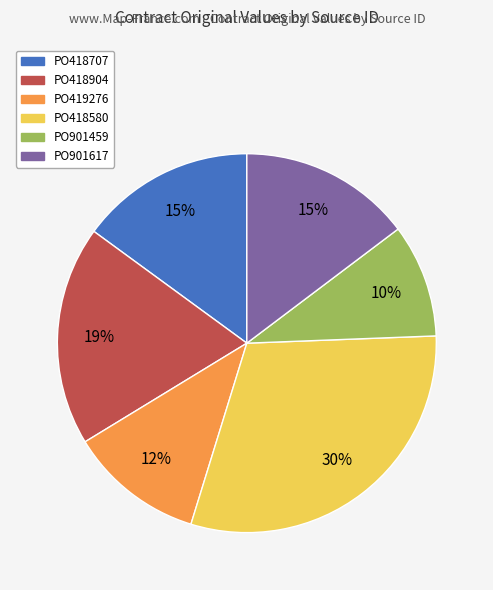

Is there a majority slice in this chart?

No